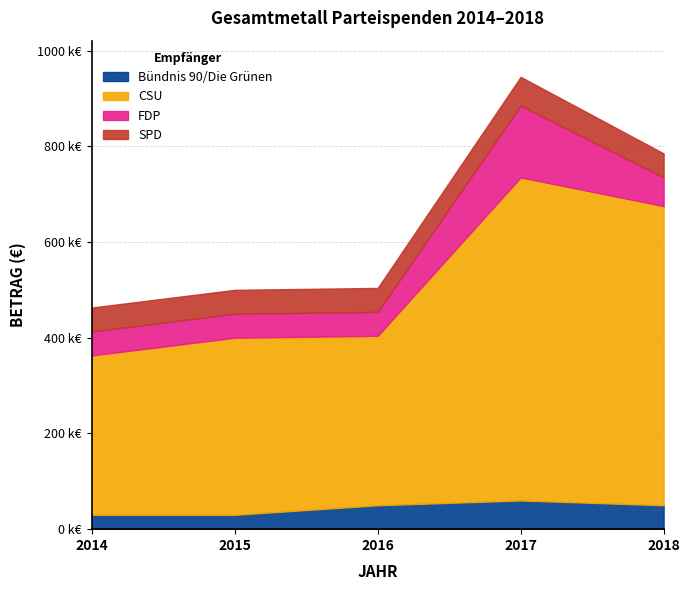

Reading left to right, transcribe all the data shown in this chart.

Bündnis 90/Die Grünen: 2014=30000	2015=30000	2016=50000	2017=60000	2018=50001
CSU: 2014=333000	2015=370000	2016=354000	2017=675000	2018=625000
FDP: 2014=50000	2015=50000	2016=50000	2017=150000	2018=60000
SPD: 2014=50000	2015=50000	2016=50000	2017=60000	2018=50001